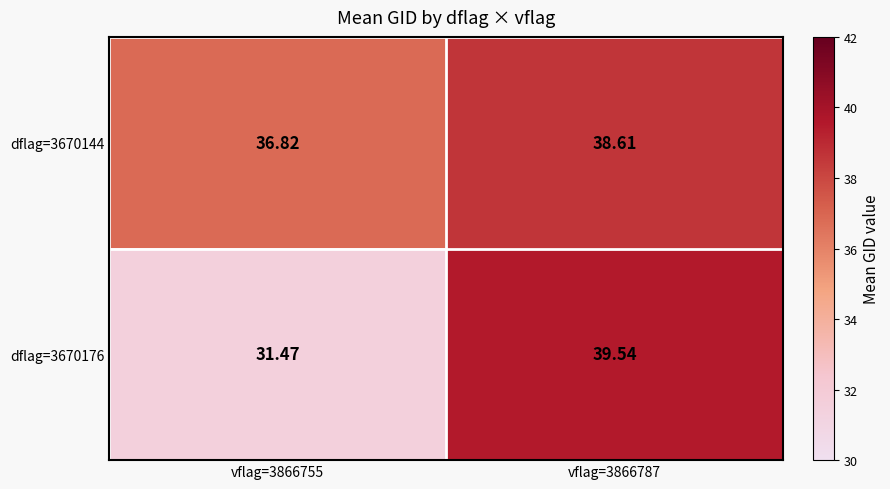

Is the value of dflag=3670176 at vflag=3866787 greater than the value of dflag=3670144 at vflag=3866787?

Yes